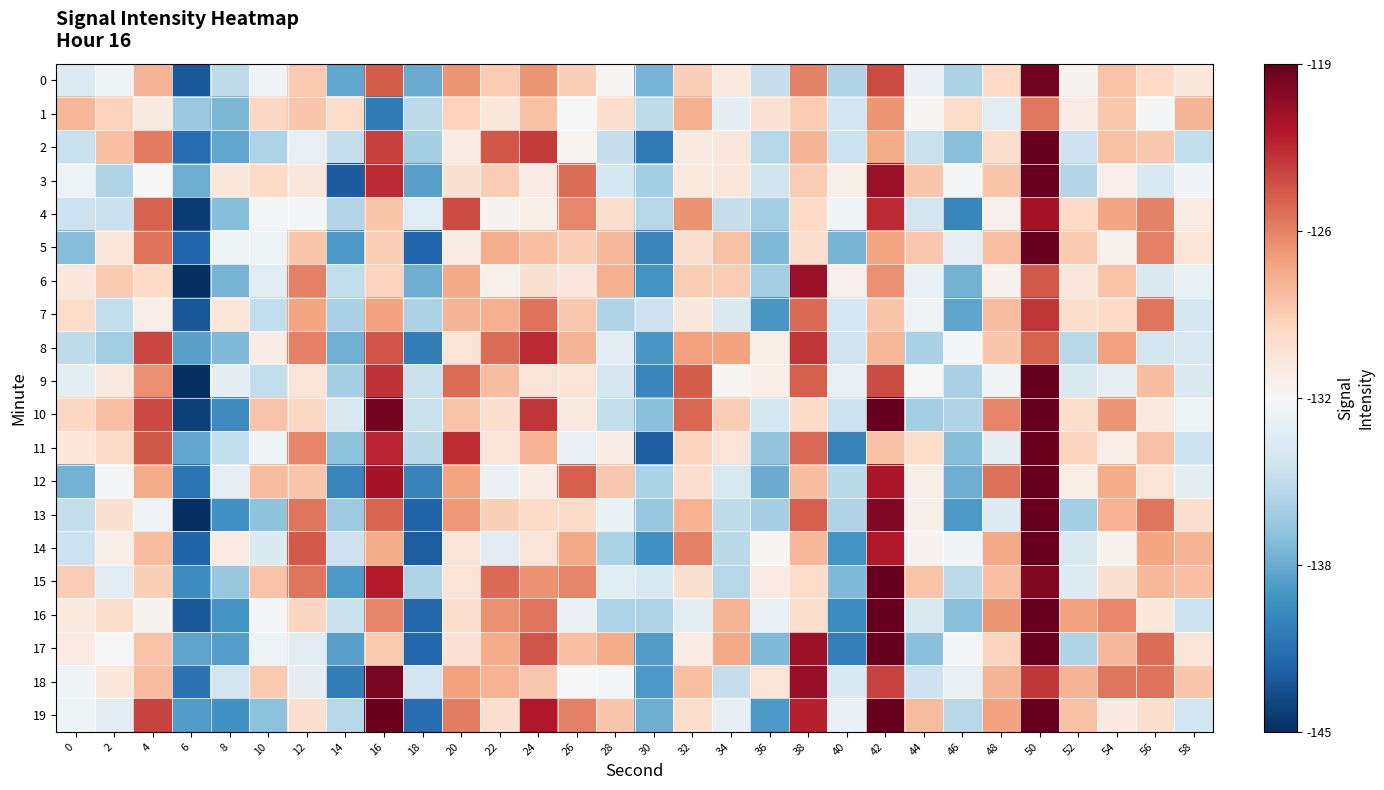

Which series has the largest range (max minus min)?

13